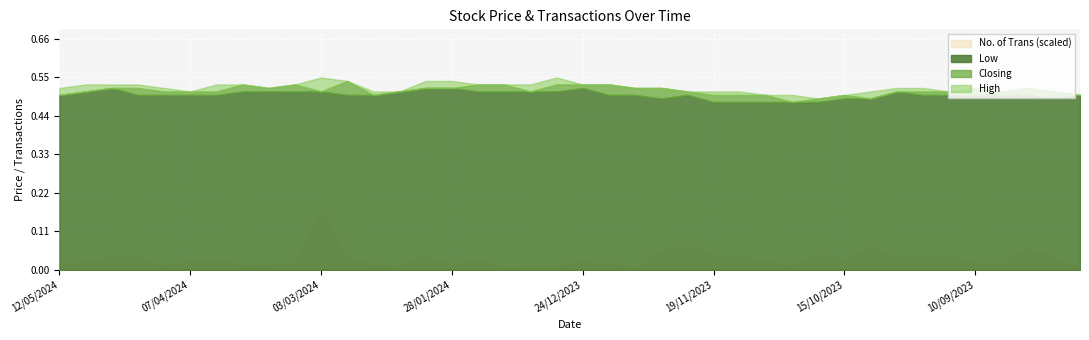

True or false: No. of Trans has more than 1 points higher than both neighbors.

True